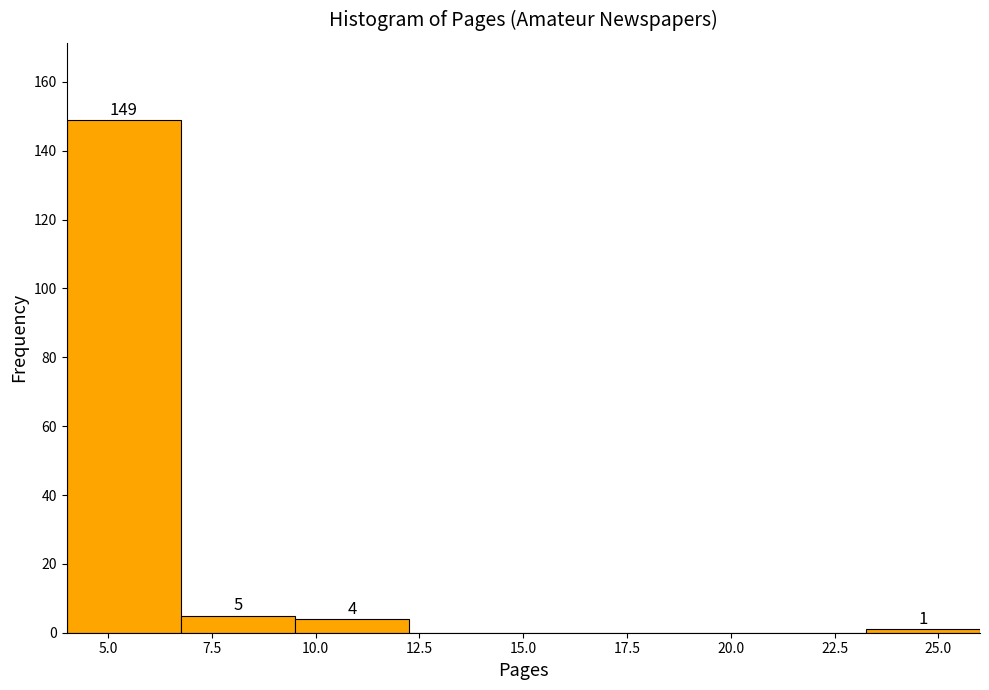

Over which range of the x-axis is the bar tallest?

4.00 to 6.75